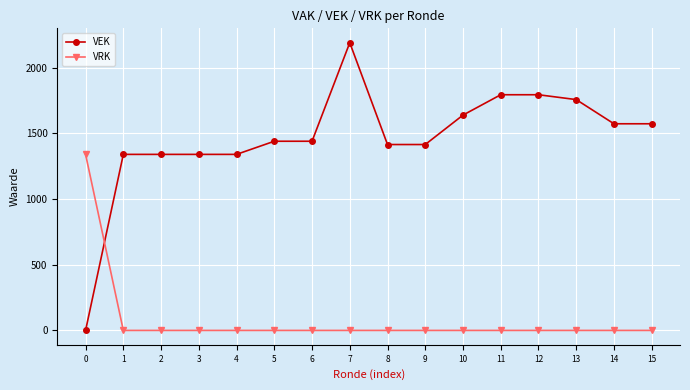

Does the chart display data point markers on the line(s)?

Yes